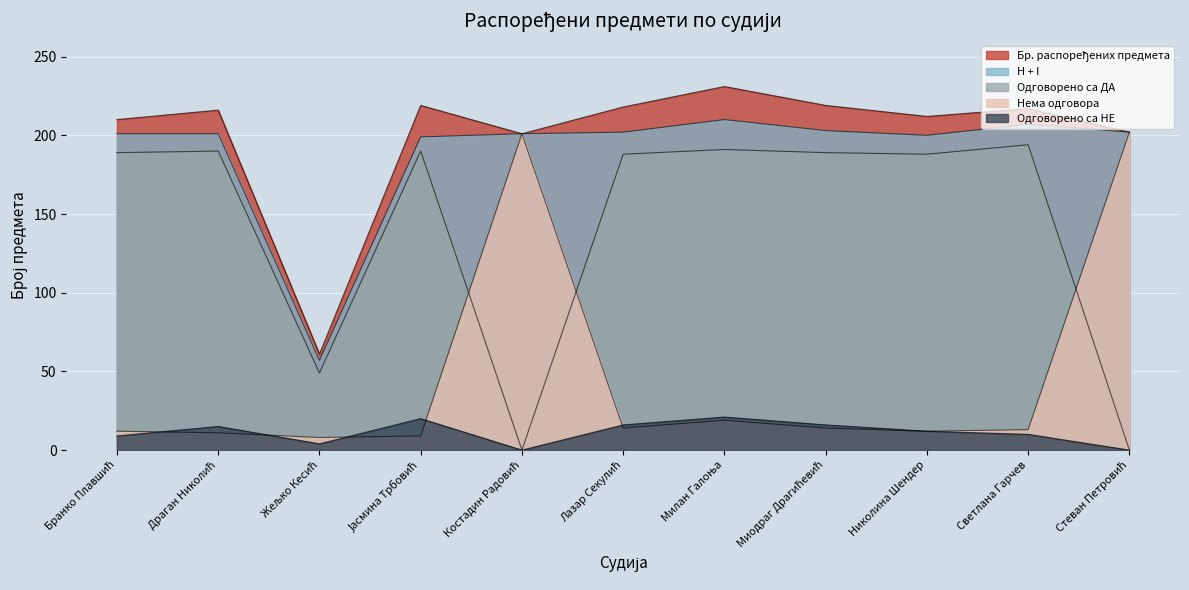

True or false: Бр. распоређених предмета and Нема одговора cross at least once.

False